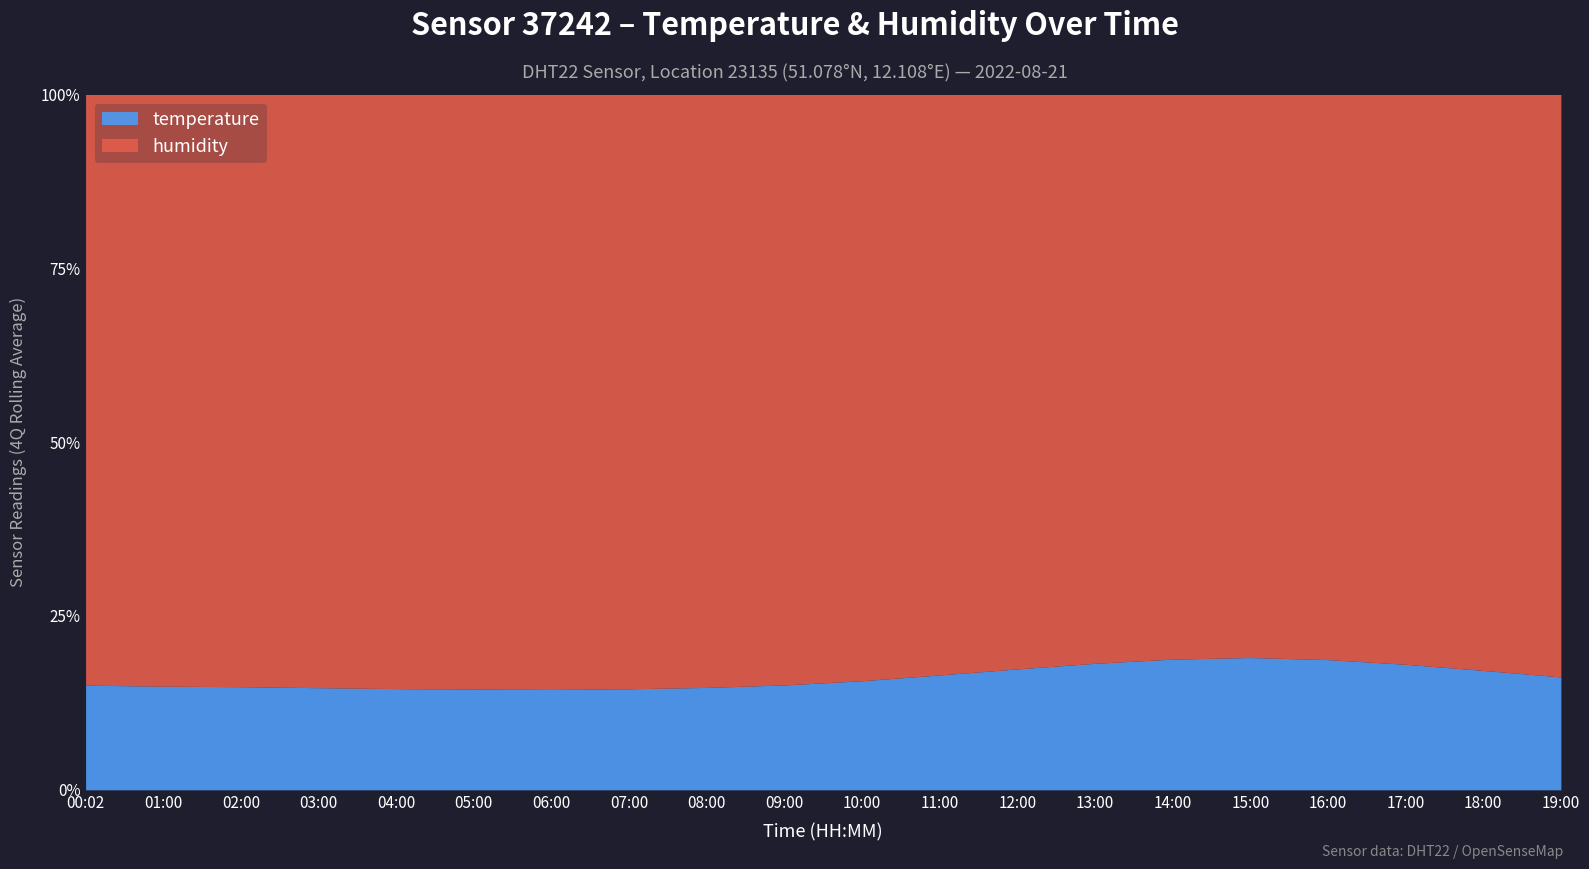

True or false: temperature and humidity cross at least once.

False